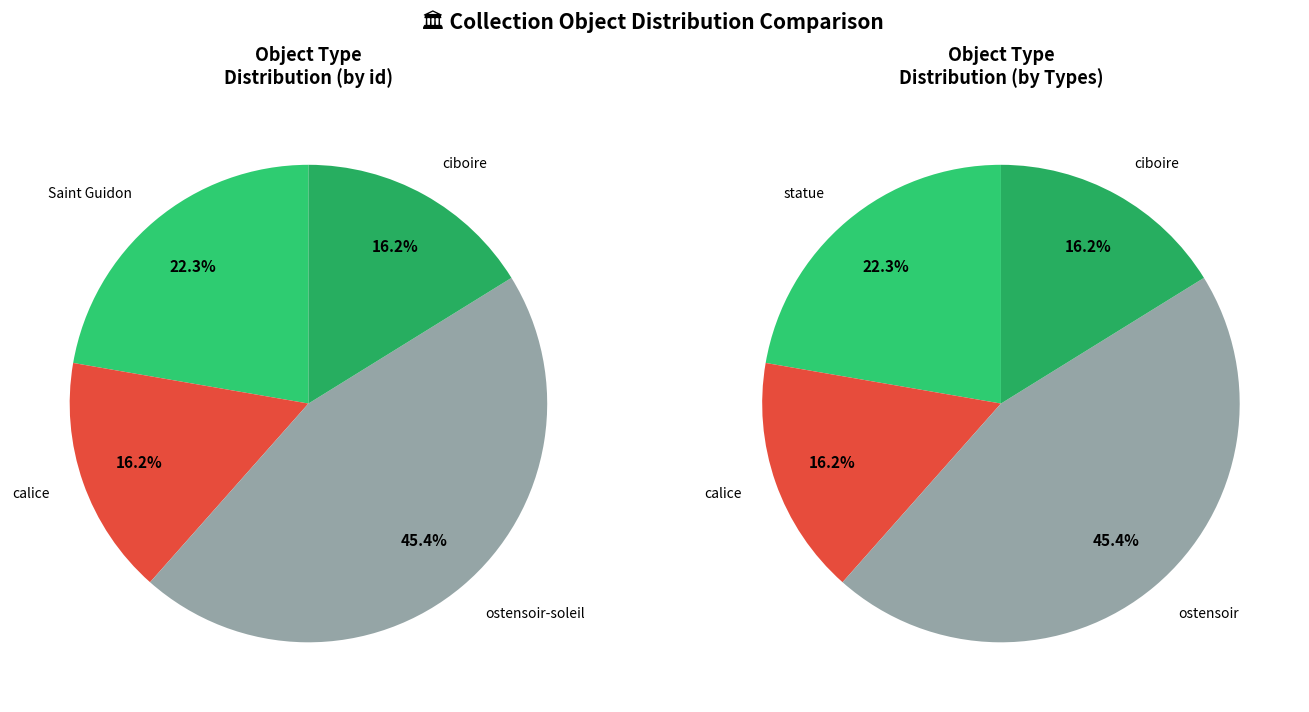

Combined, what portion of the pie is Saint Guidon and calice?

38.5%